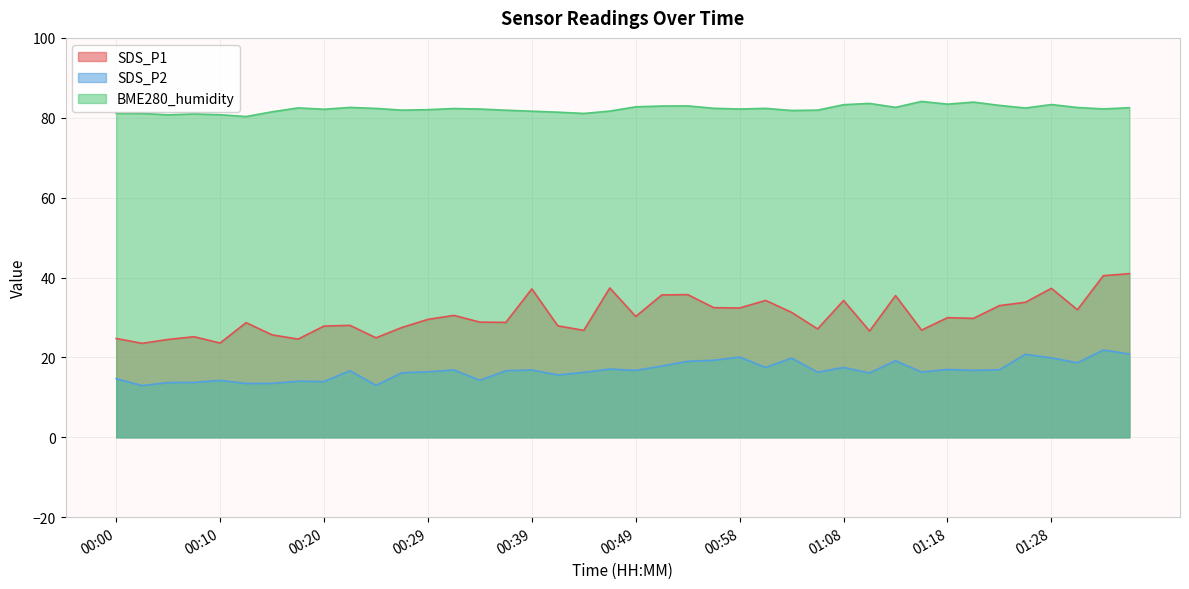

What is the highest value of the SDS_P2 series?

21.8